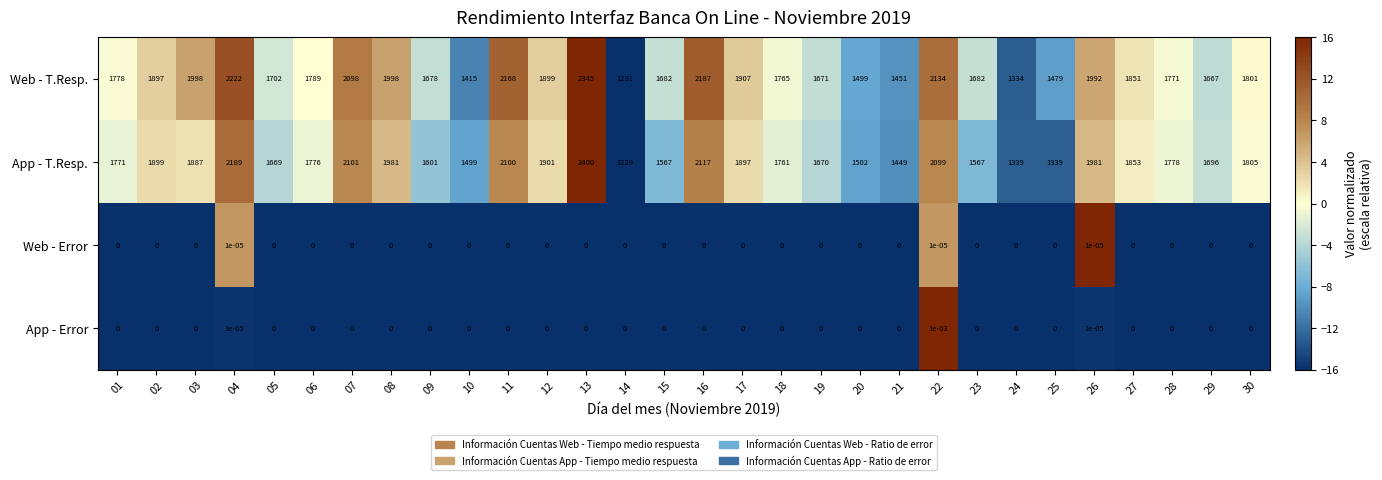

Rank the series by their maximum value, from highest to lowest.

App - T.Resp., Web - T.Resp., App - Error, Web - Error